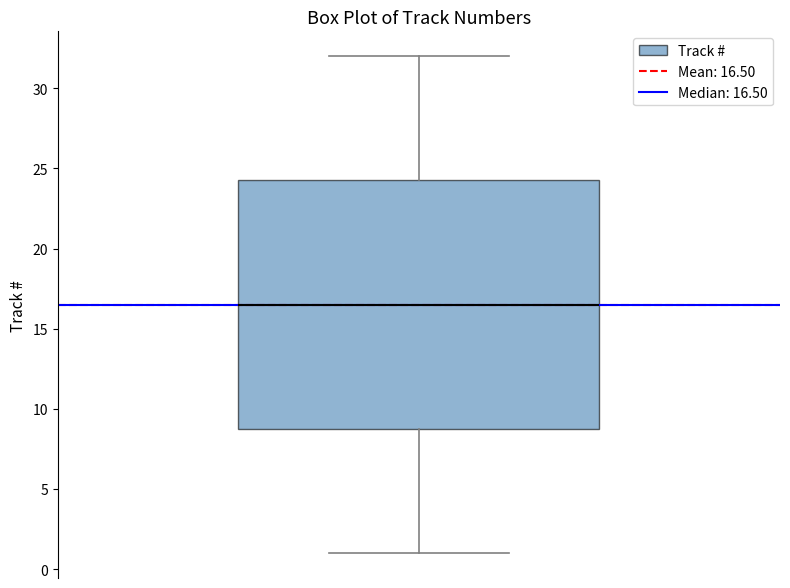

Read this box plot against the y-axis: the position of the median line, the range covered by the box, and the ends of both whiskers. The values are not printed on the chart, so give them approximately, as read against the axis.

median 16.5, box 9.0 to 24.5, whiskers 1.0 to 32.0